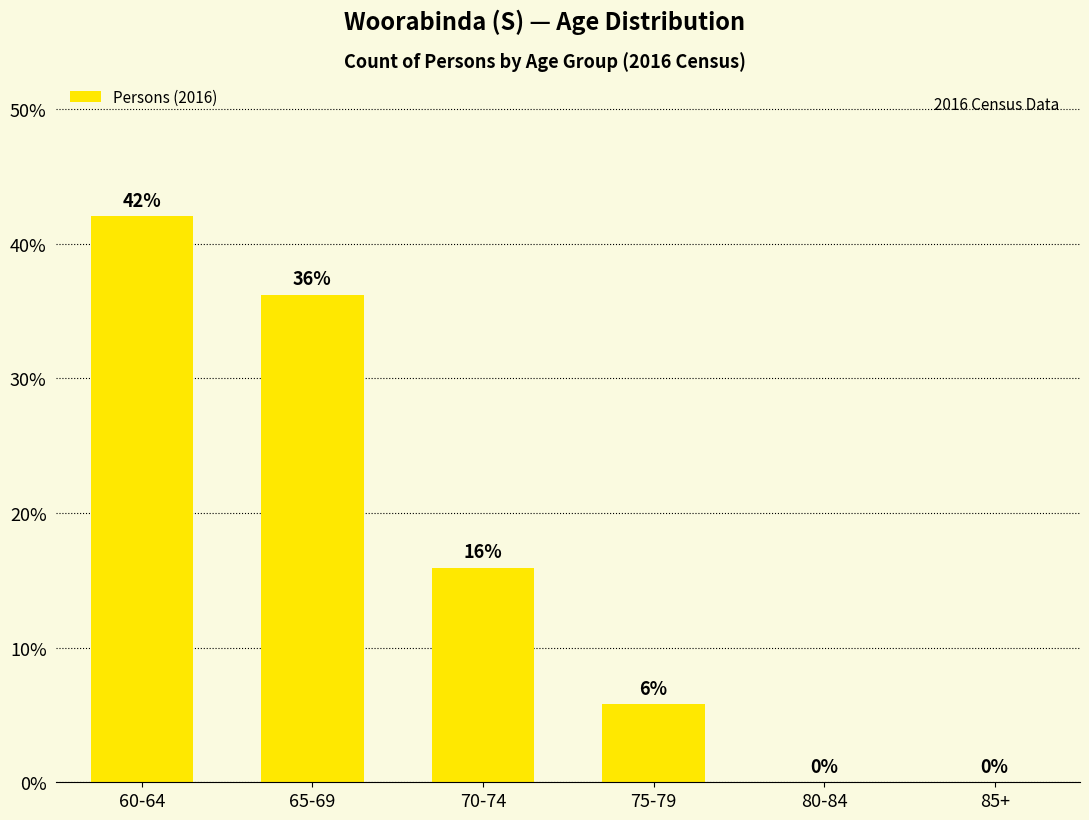

Are the bars horizontal?

No